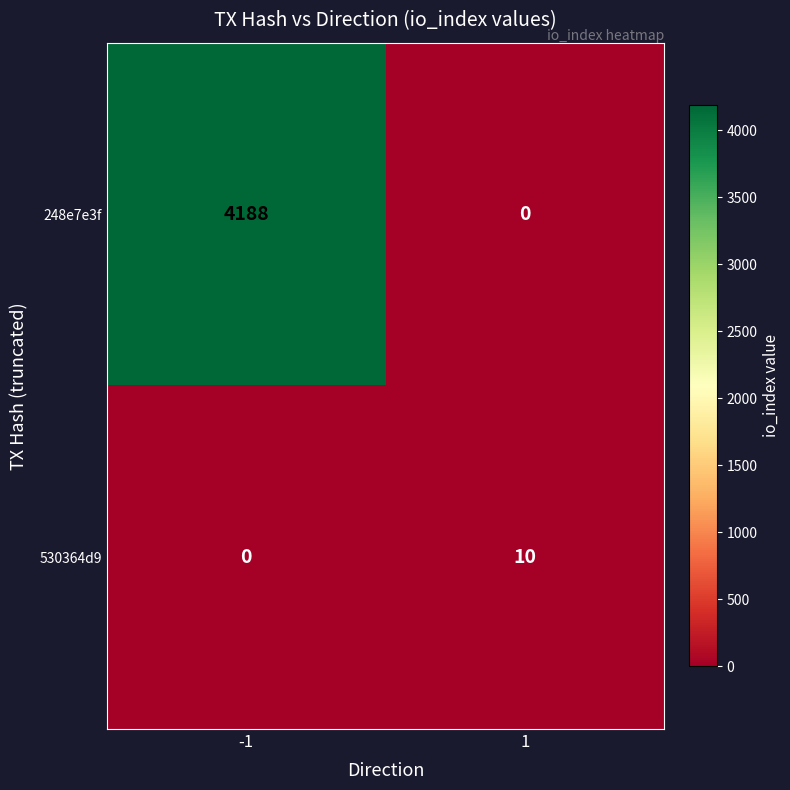

What is the maximum value for 530364d9?

10